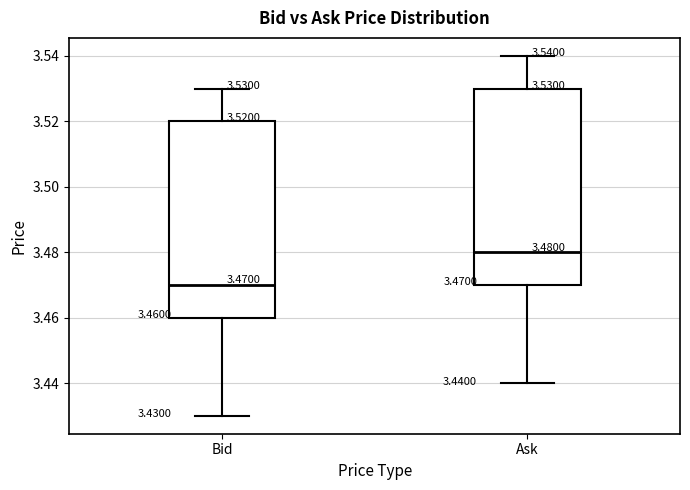

Which box's median line is the highest?

Ask